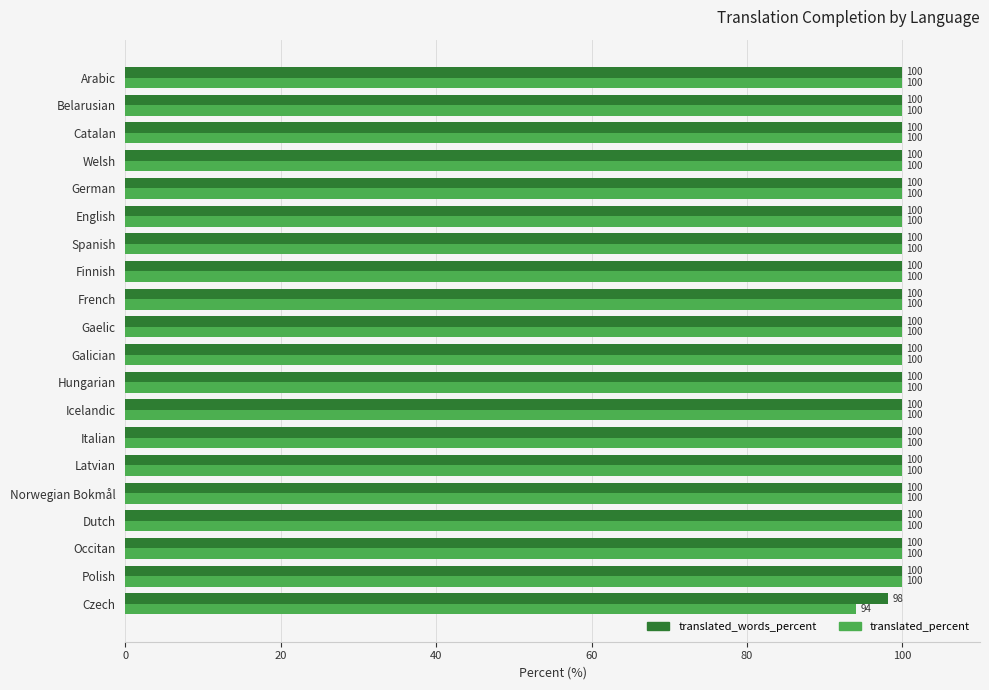

What is the difference between the maximum and minimum values in the translated_words_percent series?

1.8